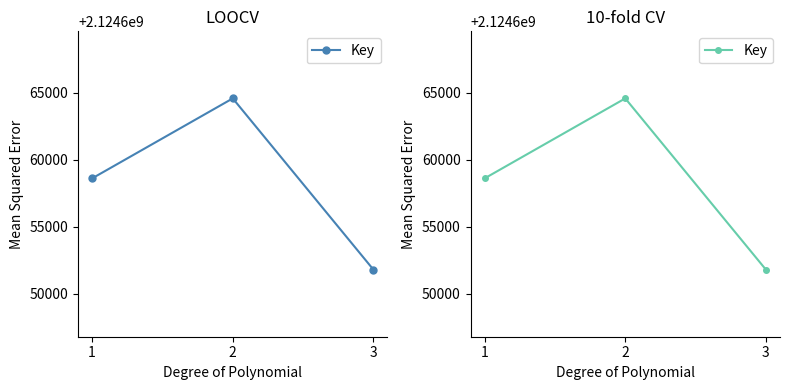

What is the value of the 1st point from the left?

2124658616